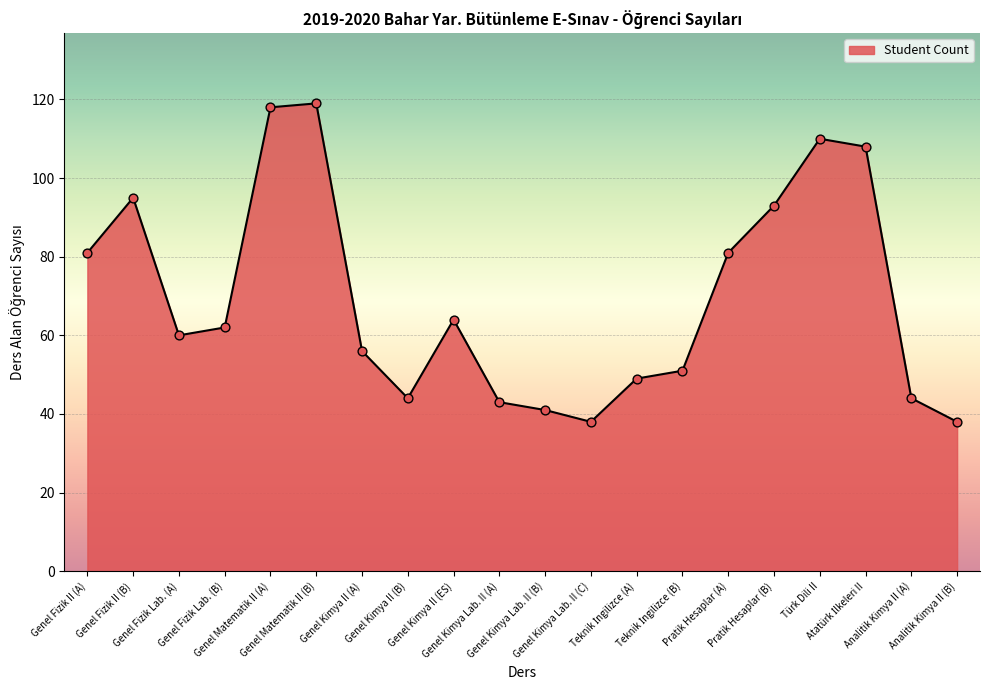

What is the ratio of the value at Genel Fizik Lab. (A) to the value at Genel Matematik II (A)?

0.5